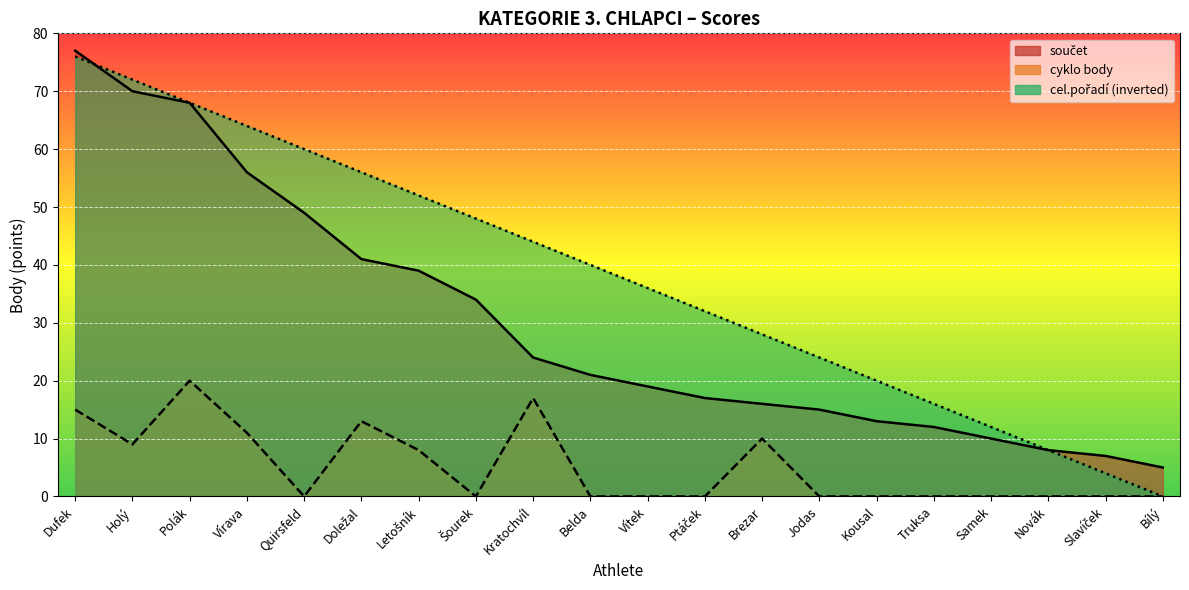

What is the sum of the cel.pořadí rank values at Vítek and Novák?

44